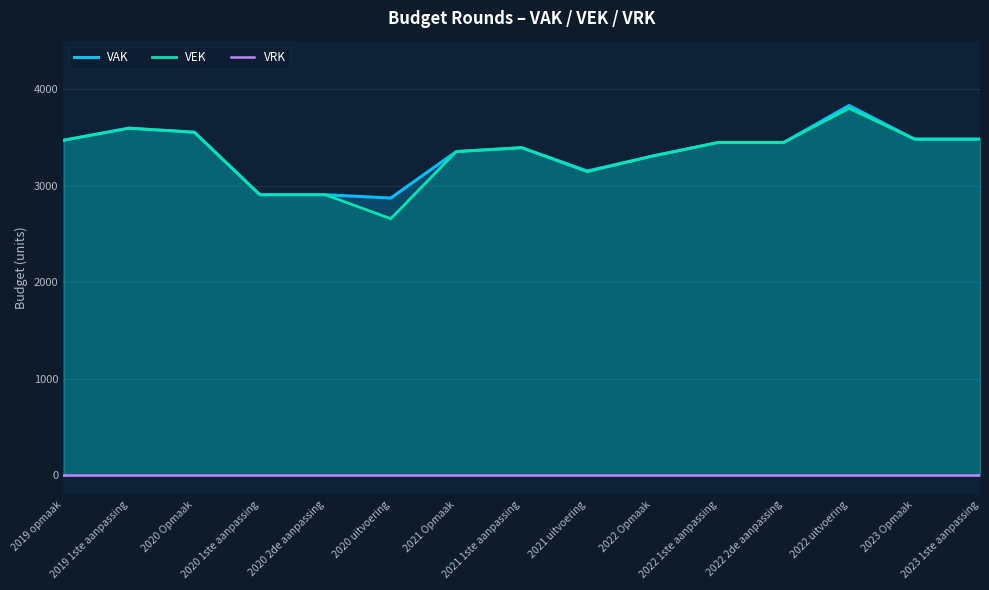

At which category does VEK reach its first local valley?

2020 uitvoering